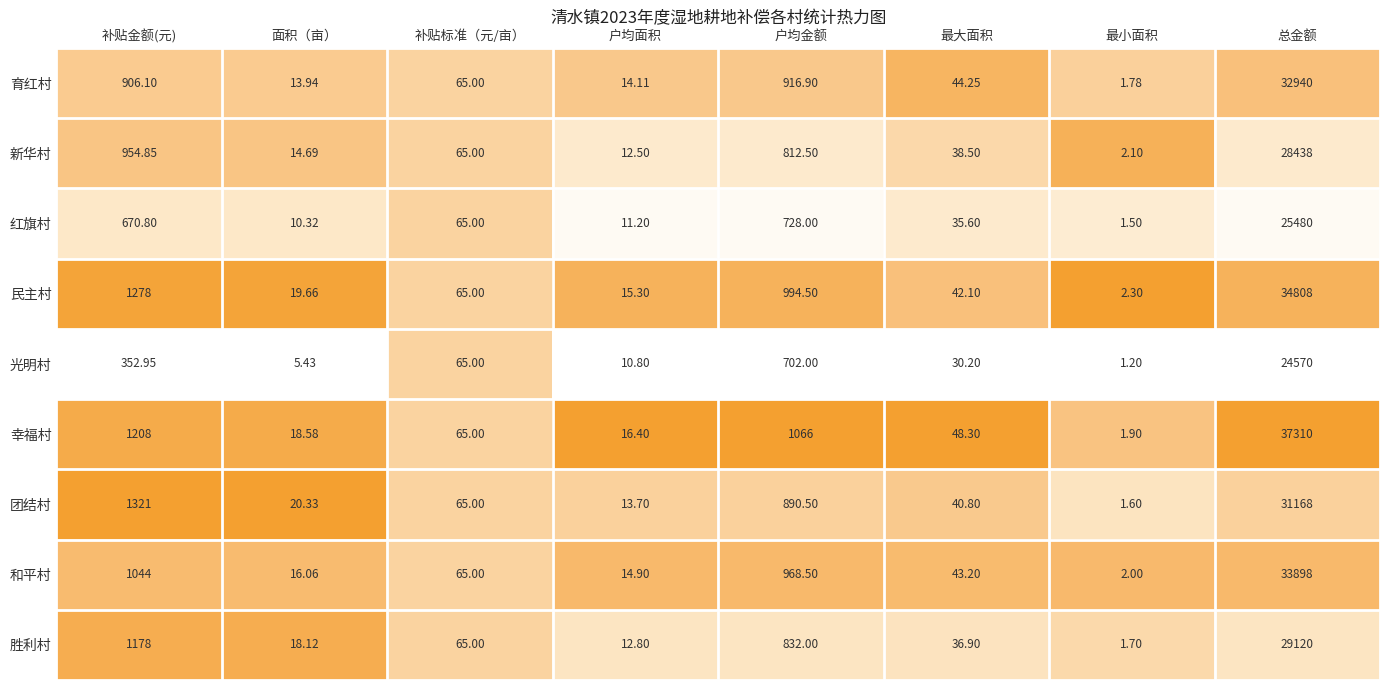

At which label is 新华村 closest to 14220?

补贴金额(元)